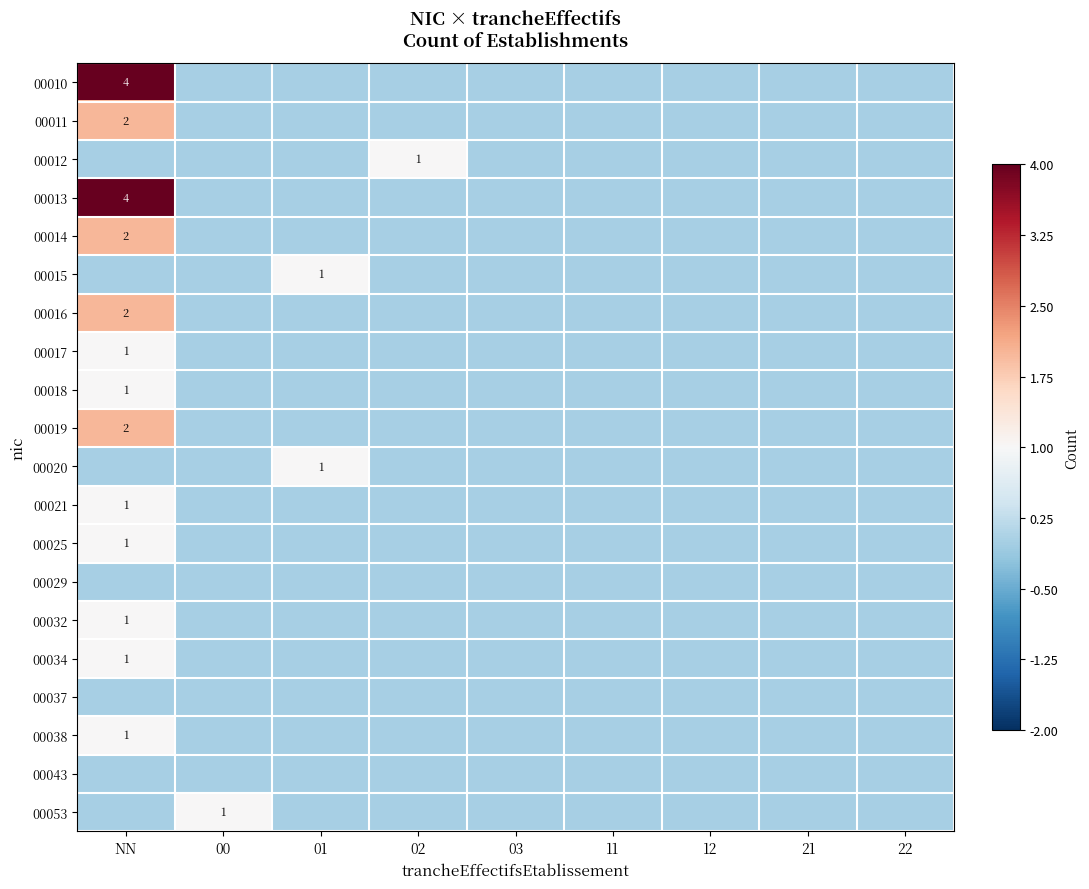

At which category does the chart reach its minimum across all series?

00